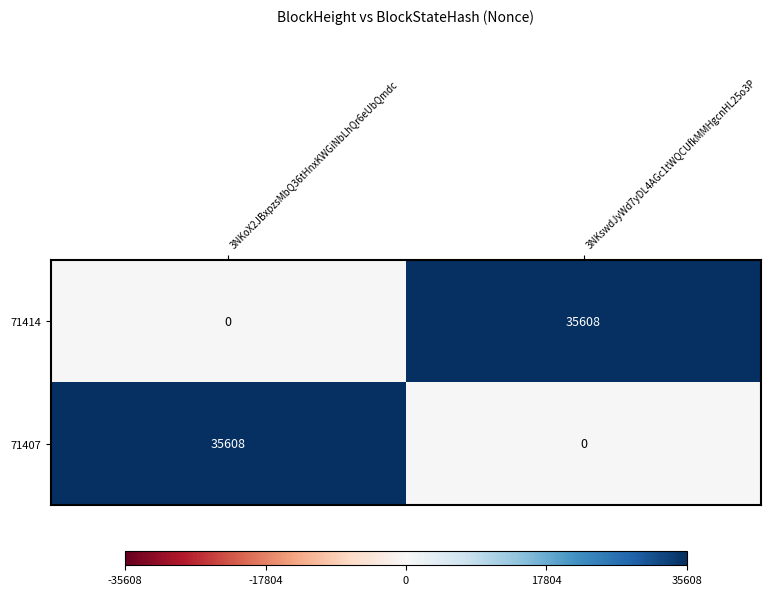

What is the maximum value shown in the chart?

35608